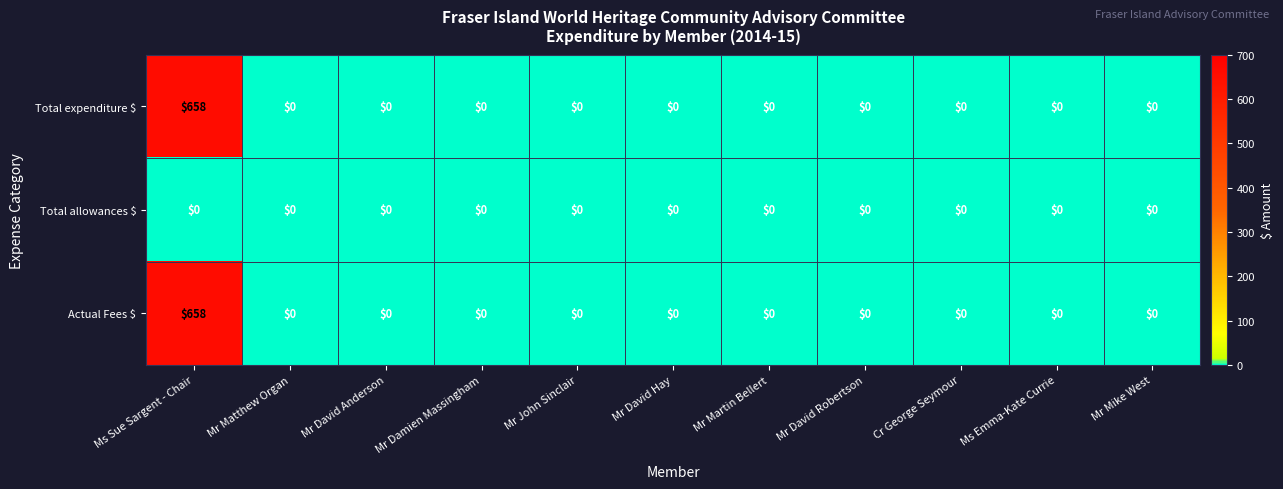

At which category is the sum across all series the highest?

Ms Sue Sargent - Chair